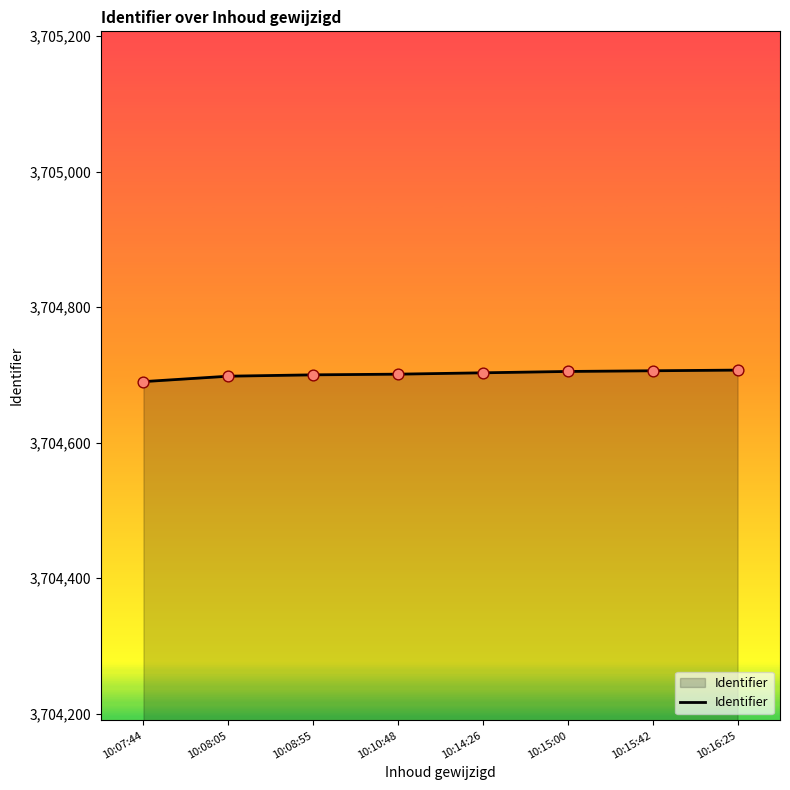

What is the change in value from 10:07:44 to 10:14:26?

+13